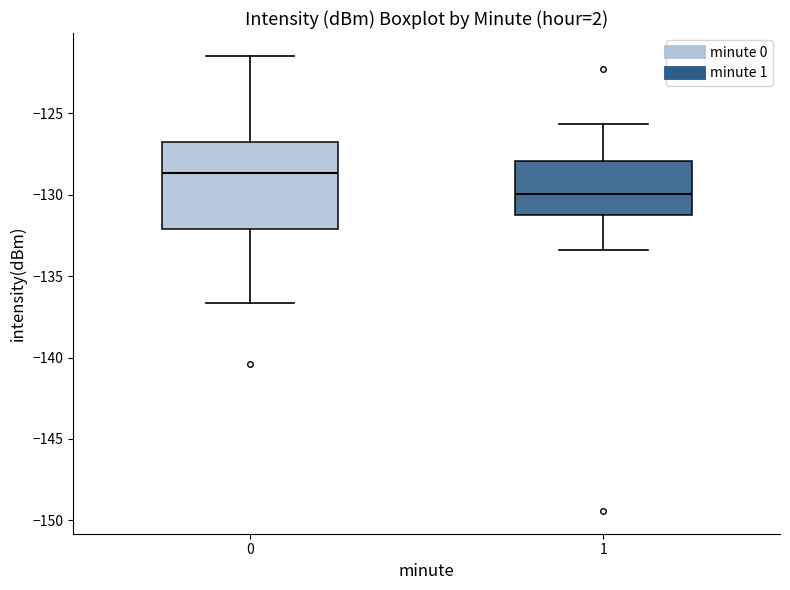

Which box's median line is the lowest?

1